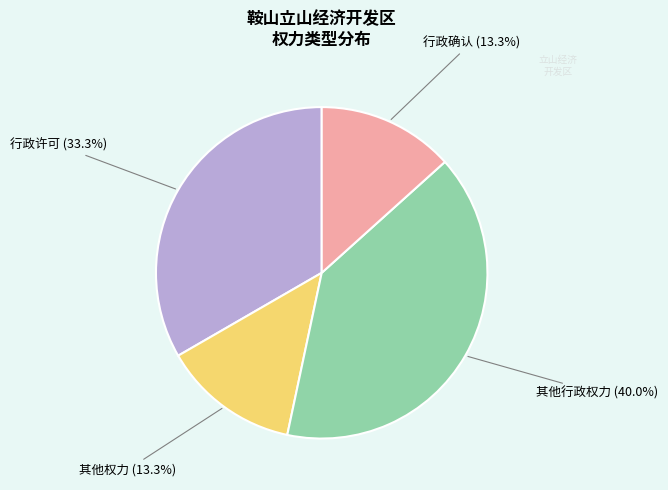

True or false: 行政许可 accounts for 43% of the total.

False